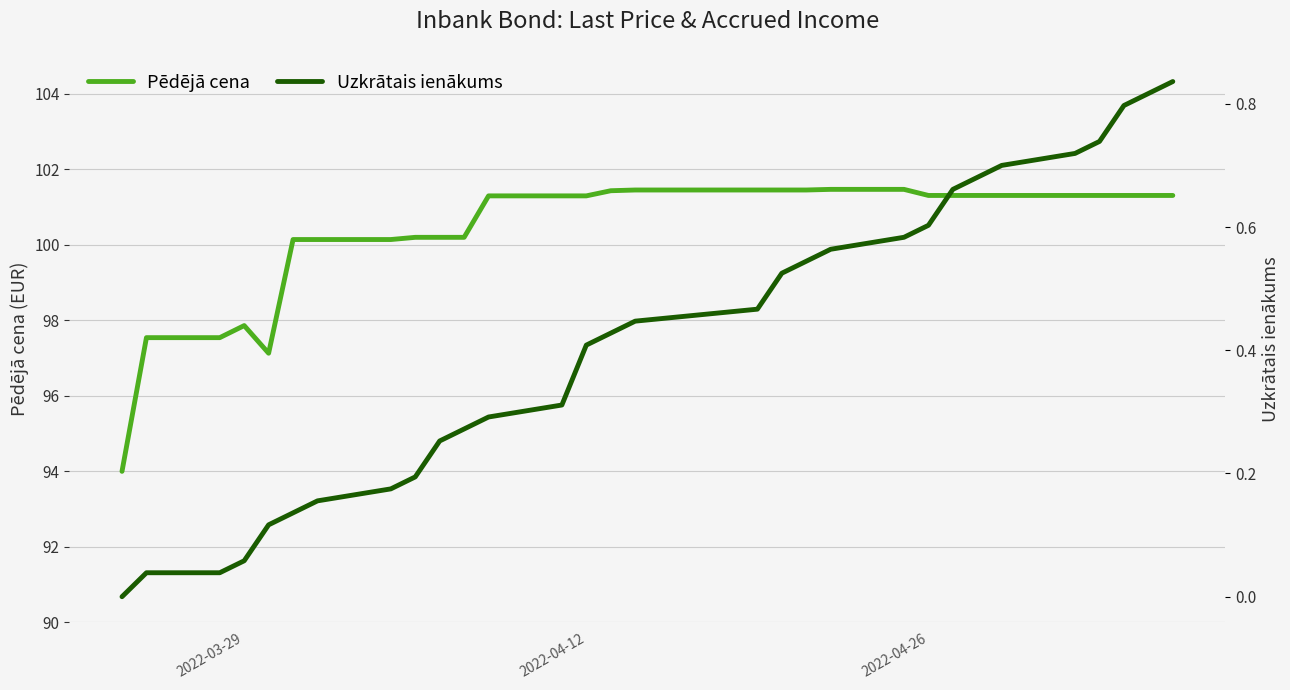

List the series in order of their overall mean, lowest first.

Uzkrātais ienākums, Pēdējā cena